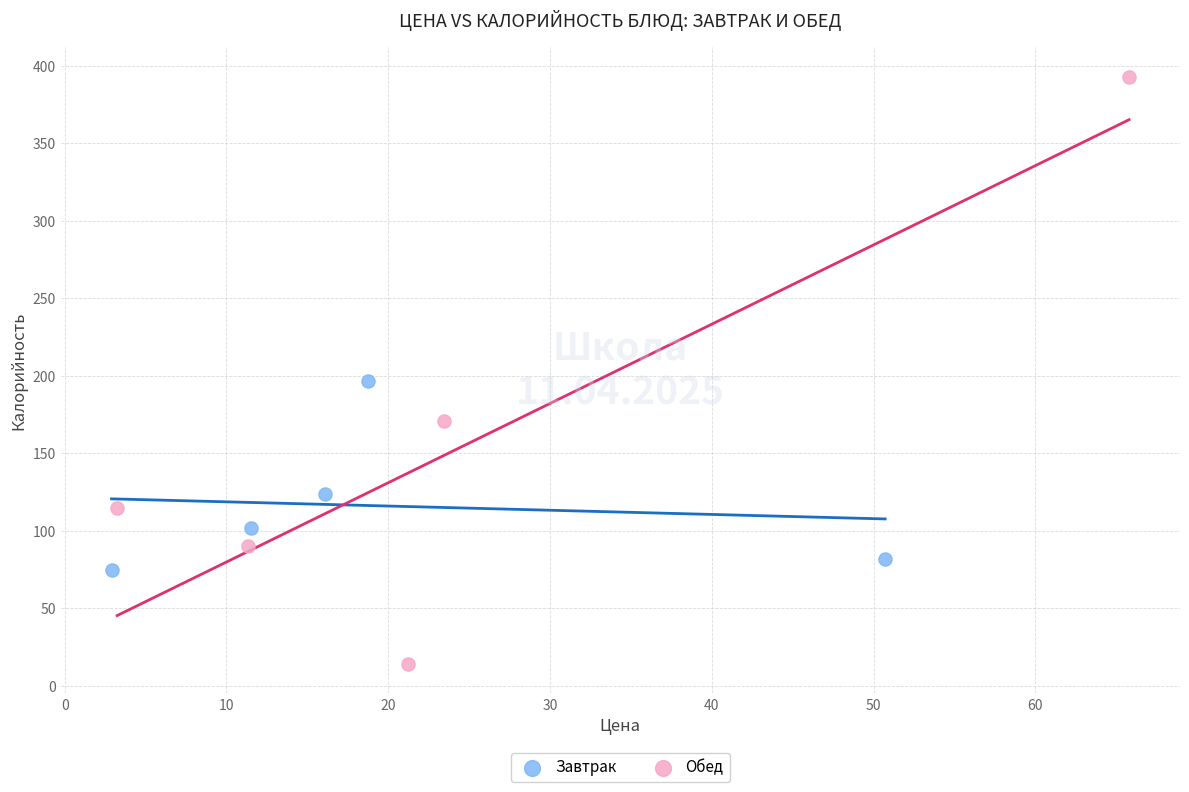

Which series reaches the maximum Y coordinate?

Обед